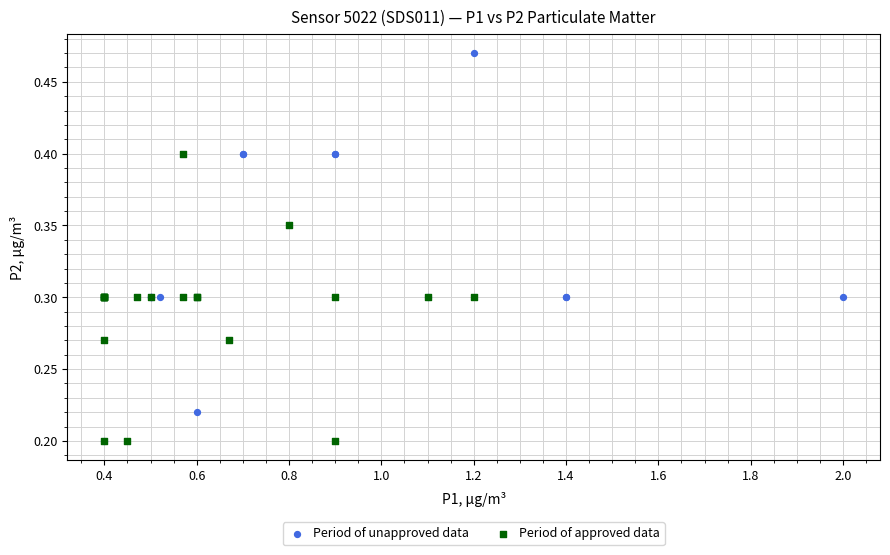

Which series reaches the maximum Y coordinate?

Period of unapproved data